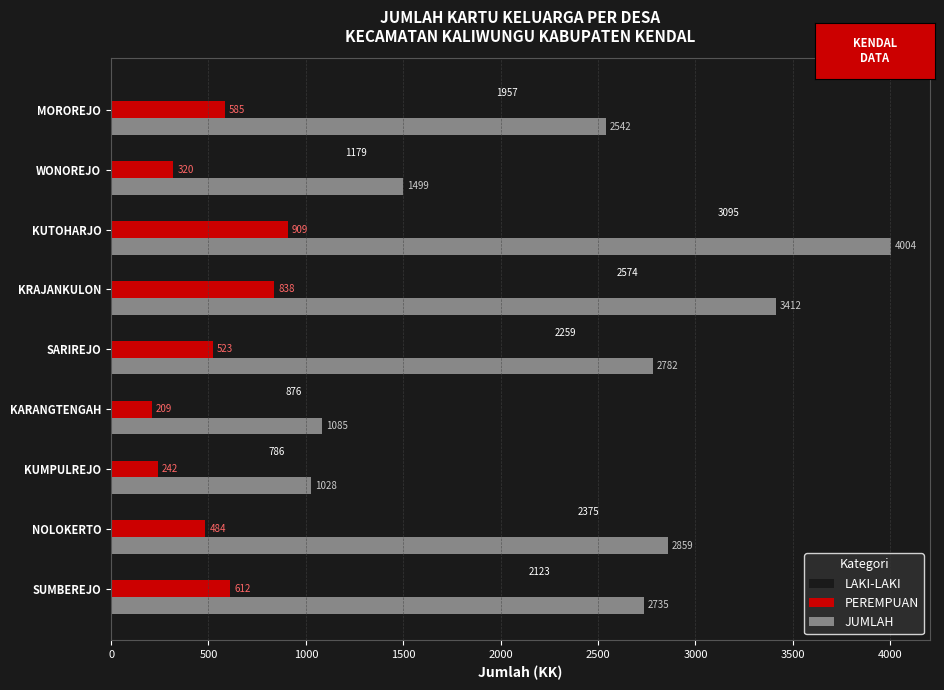

How many data points does each series have?

9